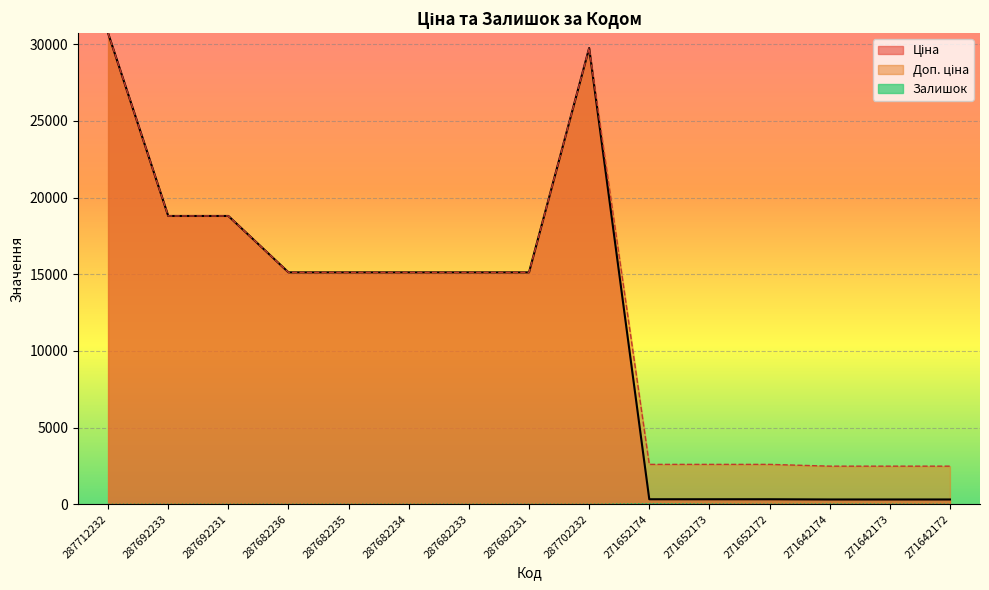

Is the value of Залишок at 271642173 greater than the value of Доп. ціна at 287682231?

No